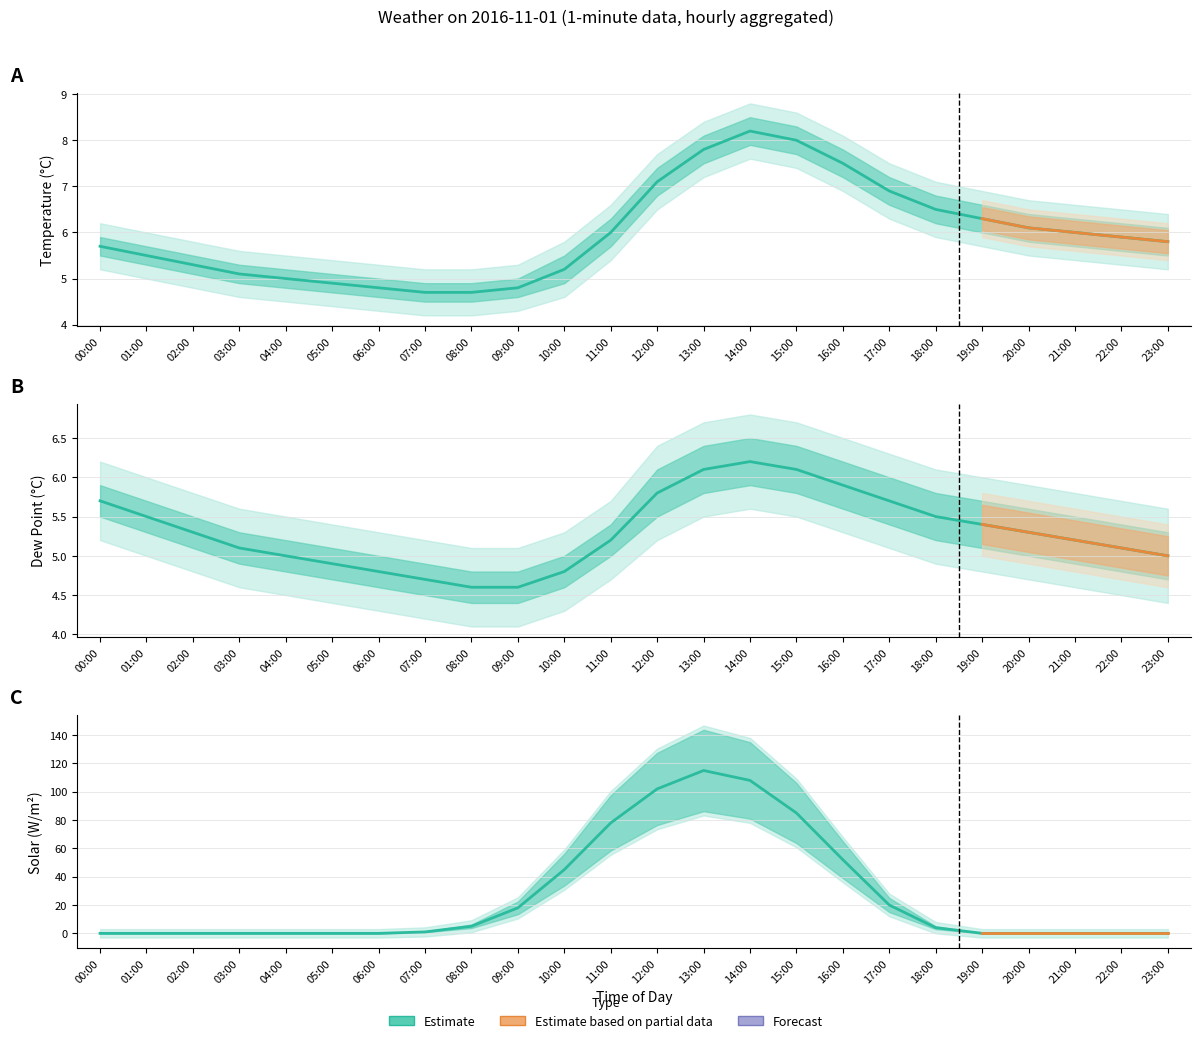

How many values in the solar series exceed 1?

11